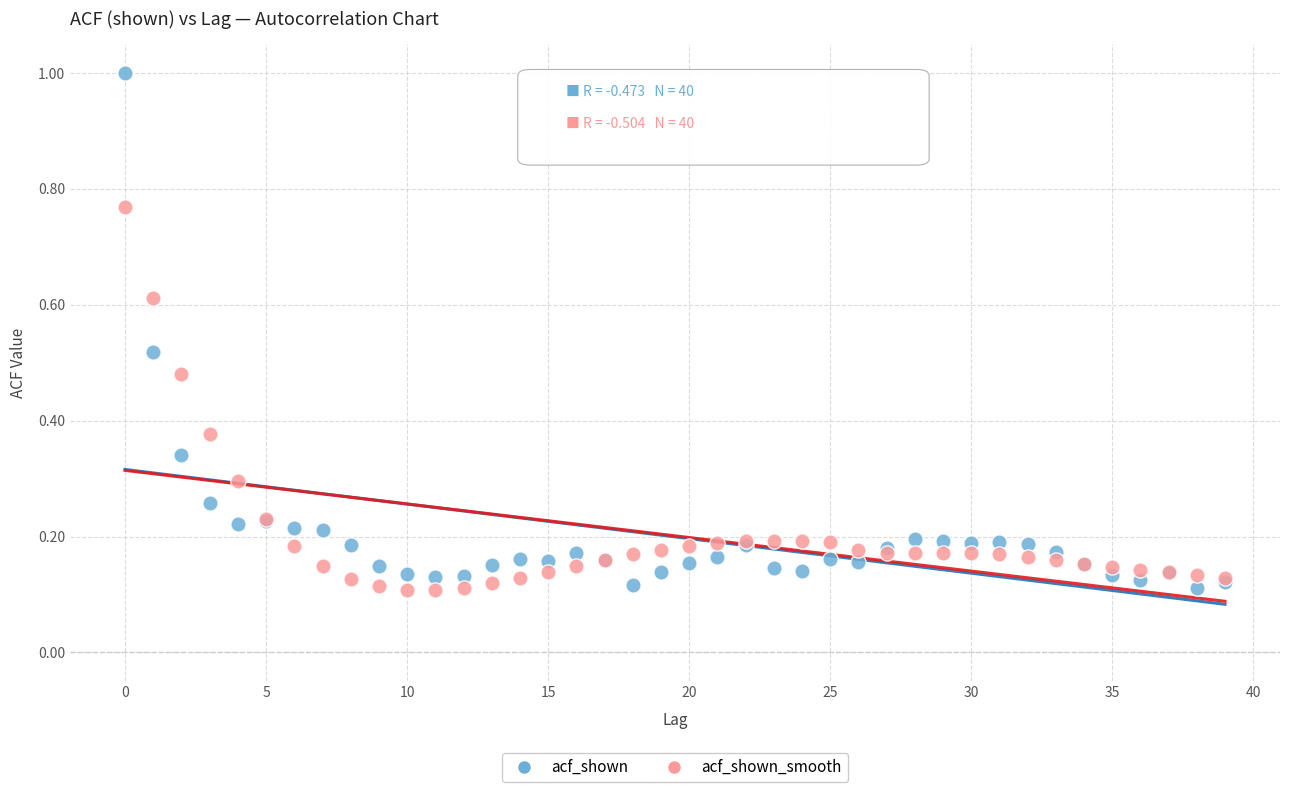

Which series has the widest spread of Y values?

acf_shown